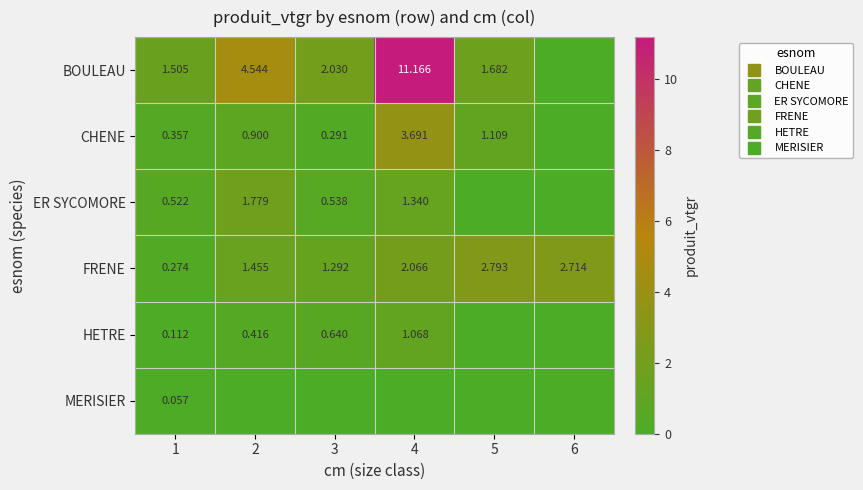

Rank the series by their maximum value, from lowest to highest.

MERISIER, HETRE, ER SYCOMORE, FRENE, CHENE, BOULEAU